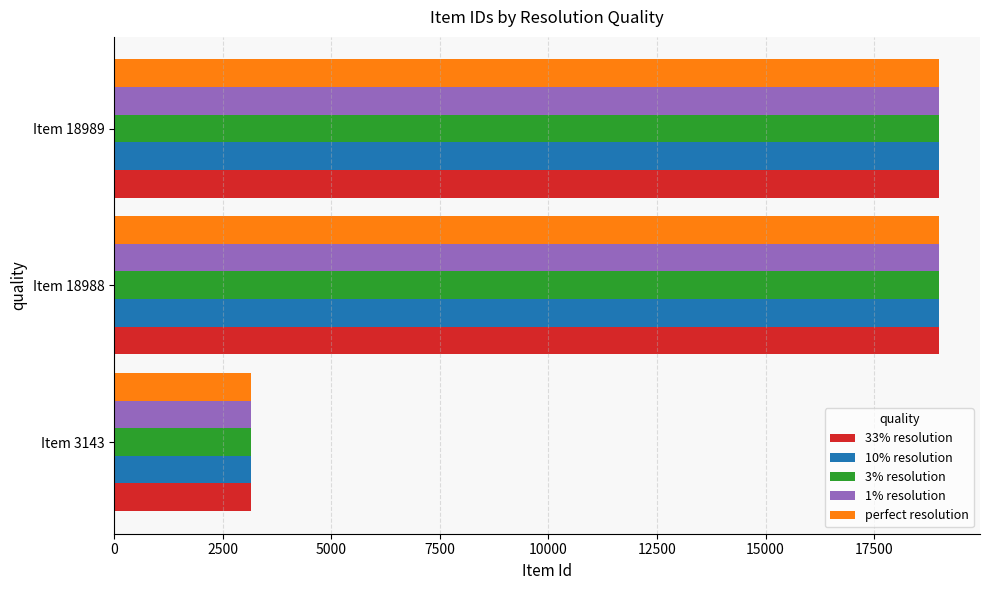

What is the smallest value displayed?

3143